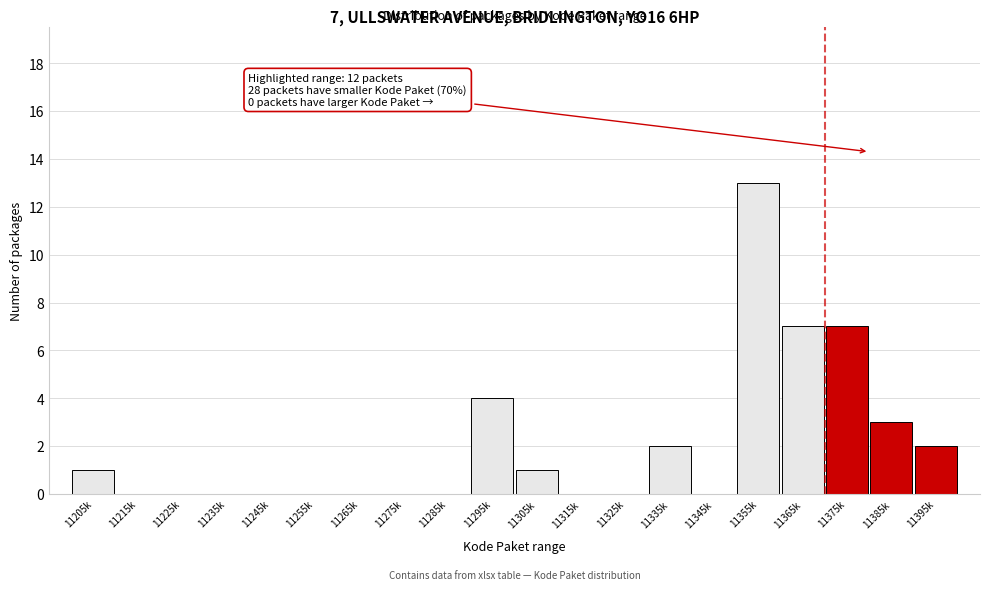

Reading left to right, transcribe all the data shown in this chart.

11205k=1	11215k=0	11225k=0	11235k=0	11245k=0	11255k=0	11265k=0	11275k=0	11285k=0	11295k=4	11305k=1	11315k=0	11325k=0	11335k=2	11345k=0	11355k=13	11365k=7	11375k=7	11385k=3	11395k=2